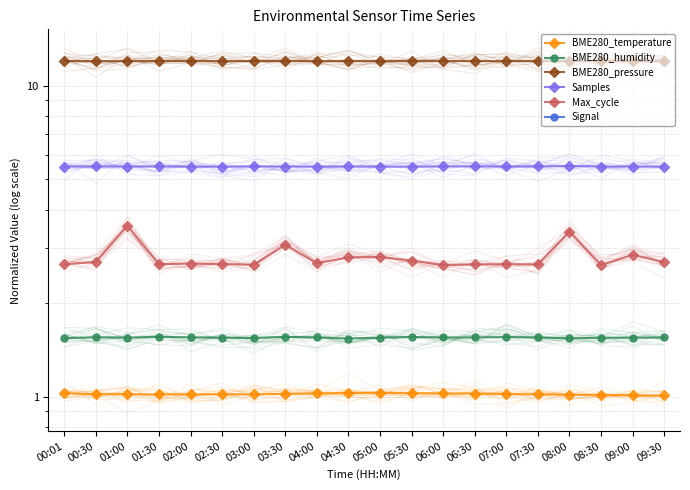

Does the chart have visible grid lines?

Yes